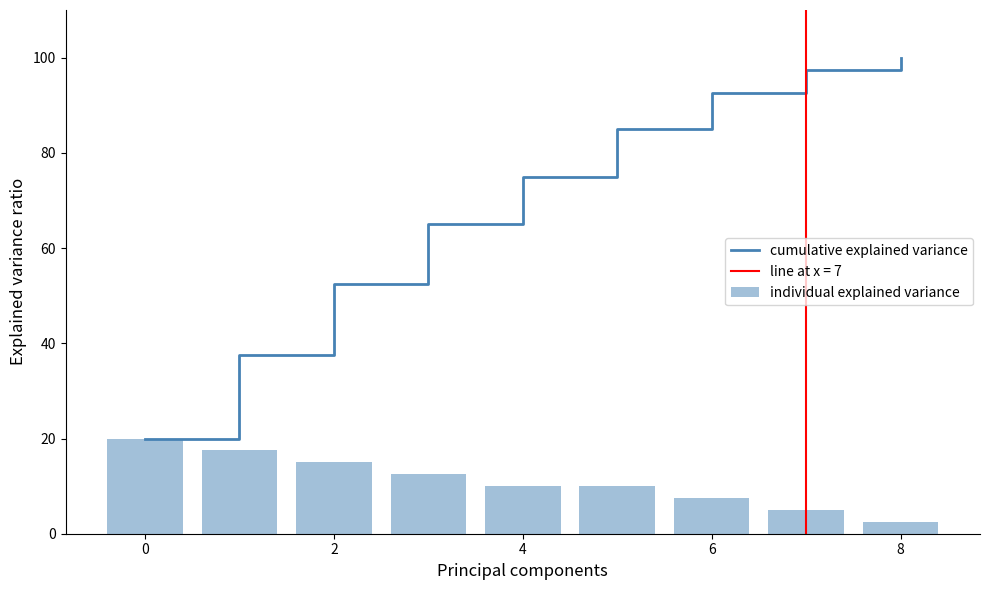

Reading right to left, transcribe all the data shown in this chart.

cumulative explained variance: 100.0	97.5	92.5	85.0	75.0	65.0	52.5	37.5	20.0
individual explained variance: 2.5	5.0	7.5	10.0	10.0	12.5	15.0	17.5	20.0